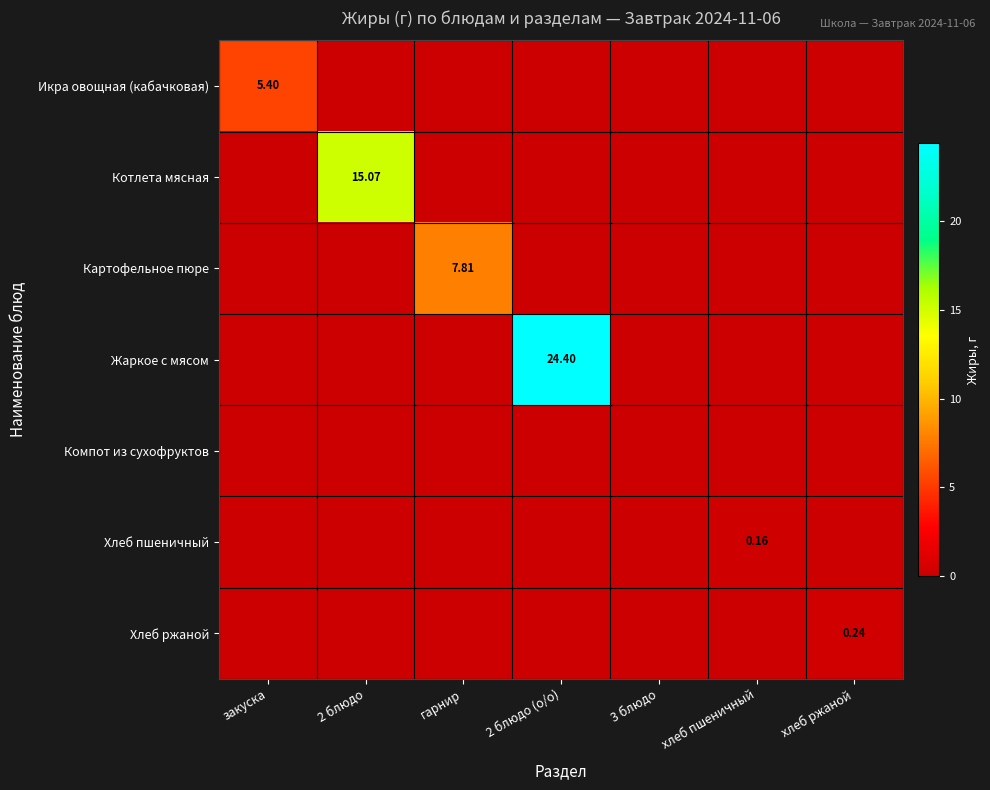

At which label does Жаркое с мясом reach its minimum?

закуска